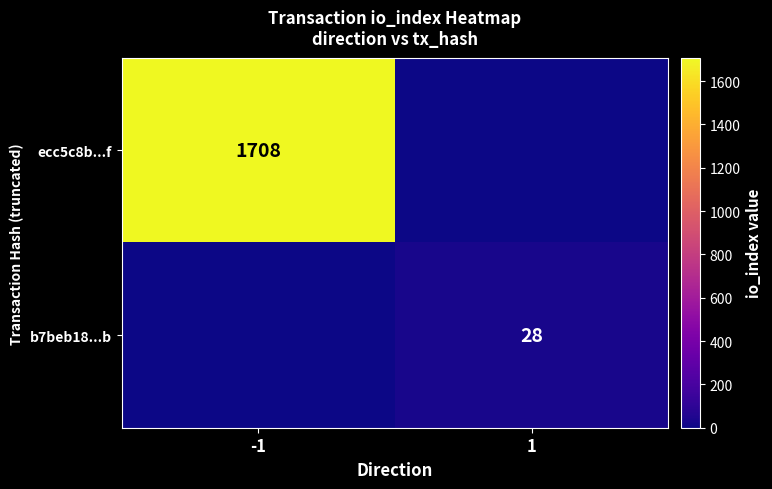

What is the greatest value displayed?

1708